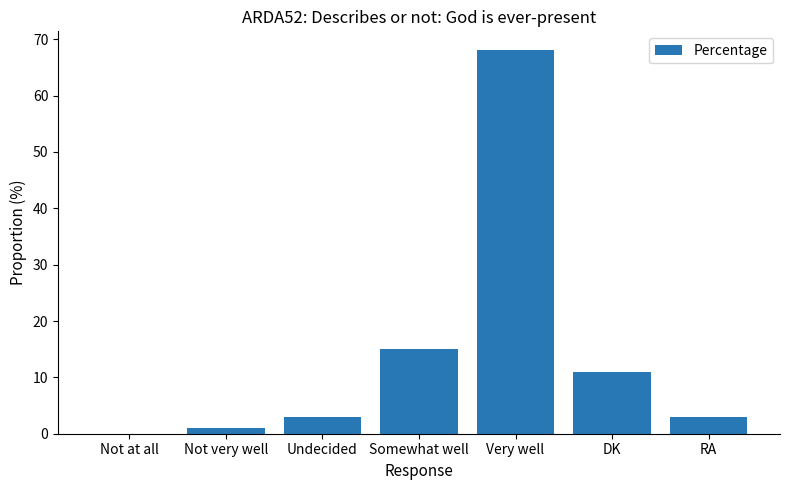

Does the chart contain stacked bars?

No